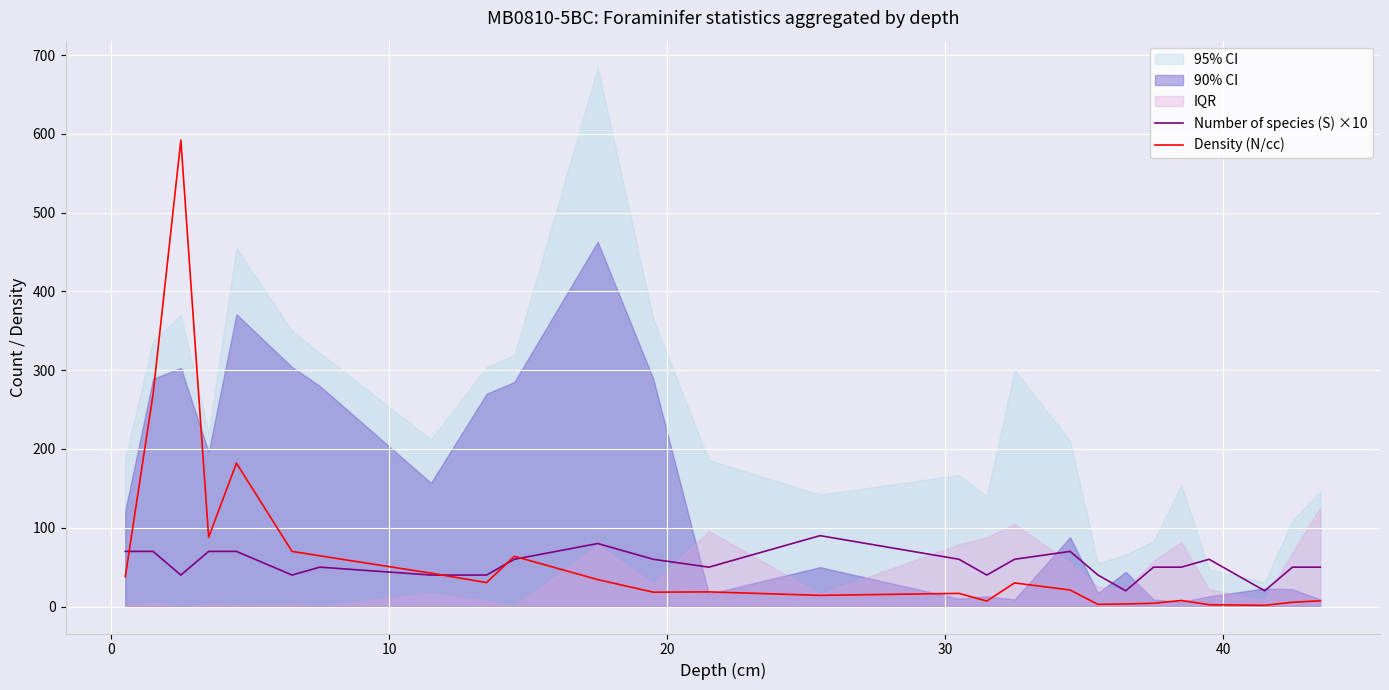

What is the highest value of the Number of species (S) ×10 series?

90.0